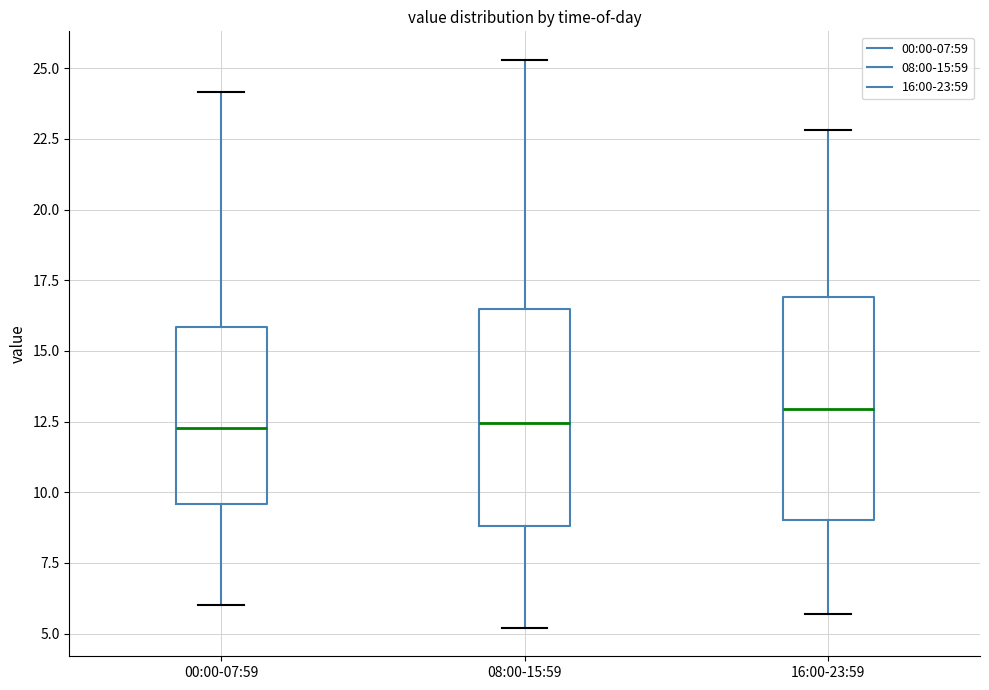

Reading left to right, read every box against the y-axis: the position of its median line, the range the box covers, and the ends of its whiskers. The values are not printed on the chart, so give them approximately, as read against the axis.

00:00-07:59: median 12.5, box 9.5 to 16.0, whiskers 6.0 to 24.0
08:00-15:59: median 12.5, box 9.0 to 16.5, whiskers 5.0 to 25.5
16:00-23:59: median 13.0, box 9.0 to 17.0, whiskers 5.5 to 23.0